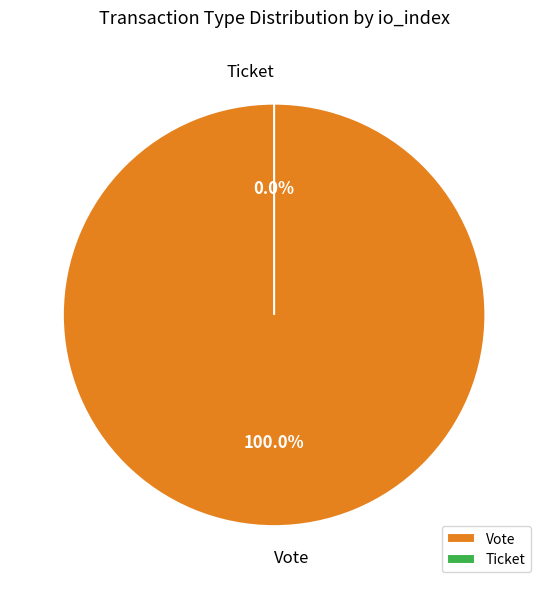

Is it true that Ticket is 0% of the pie?

True